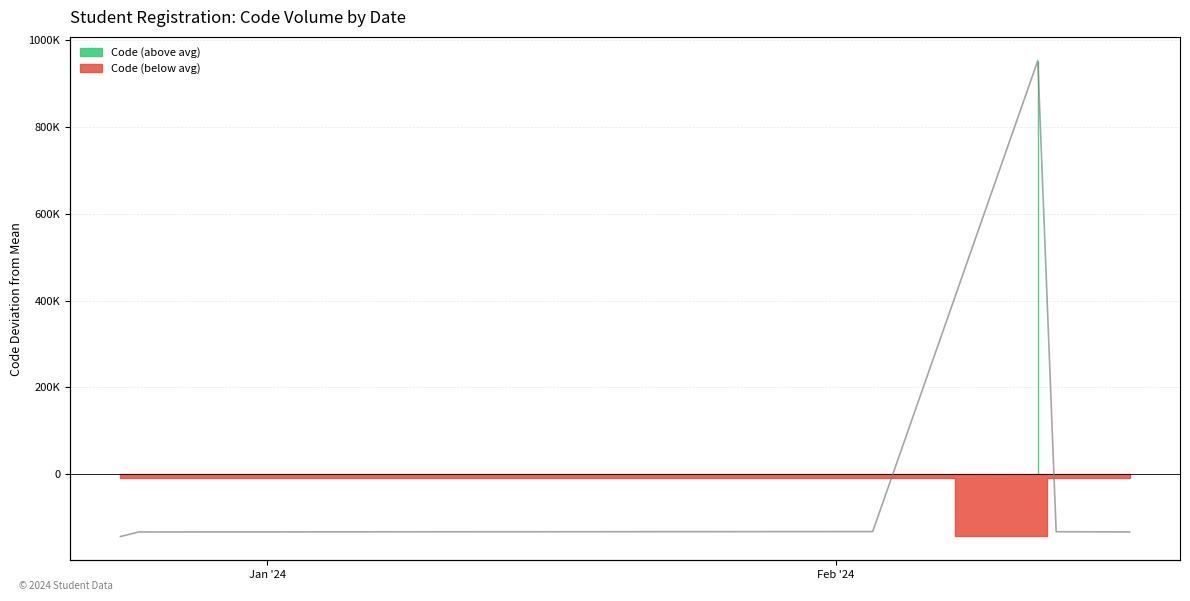

The value at 3 is 1220456.8. True or false?

False